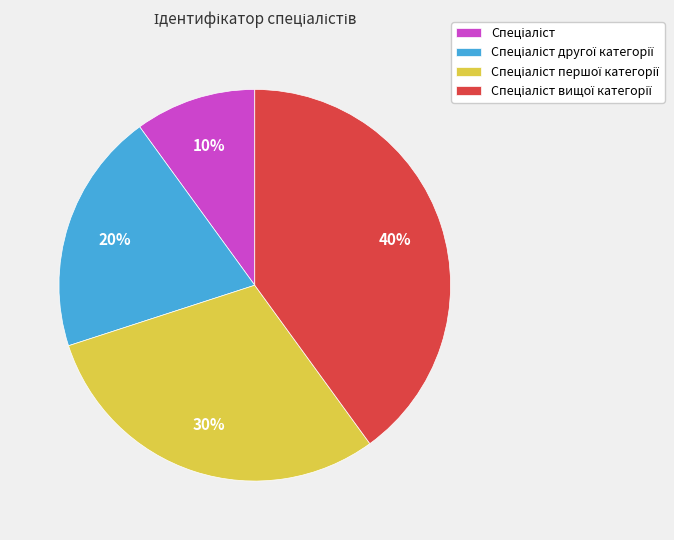

To the nearest percent, what is the difference between the largest and smallest slice percentages?

30%